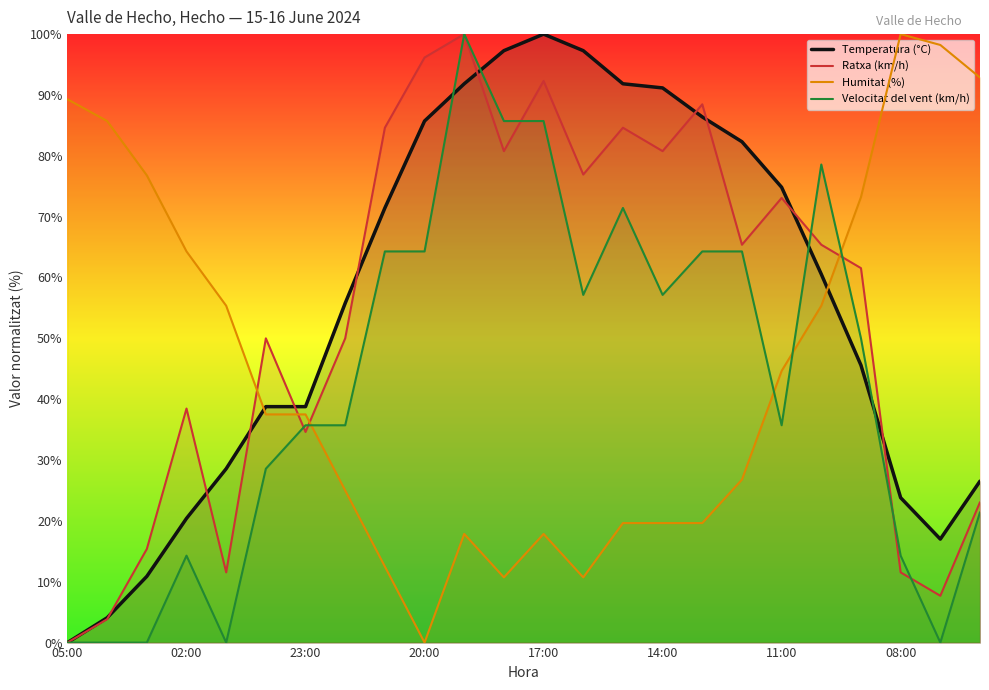

How many intersections are there between Humitat (%) and Velocitat del vent (km/h)?

4